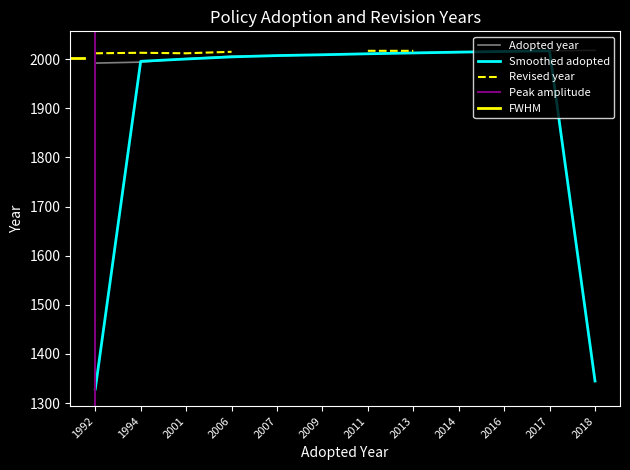

What is the change in value from 2006 to 2016?

+10